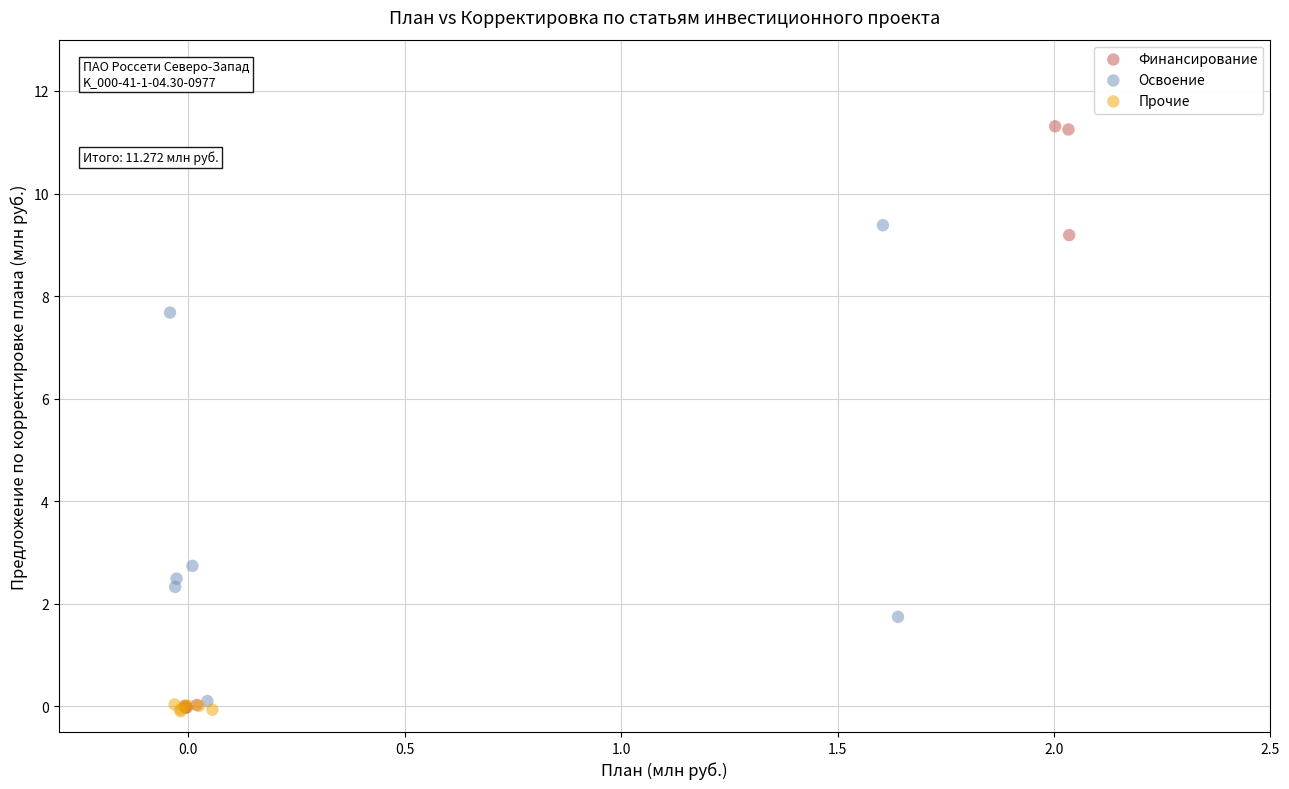

Which series has the largest Y range (max minus min)?

Финансирование